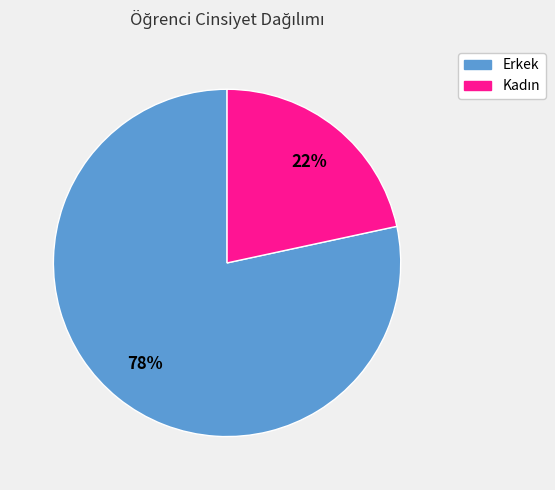

Does Erkek represent more than half of the total?

Yes